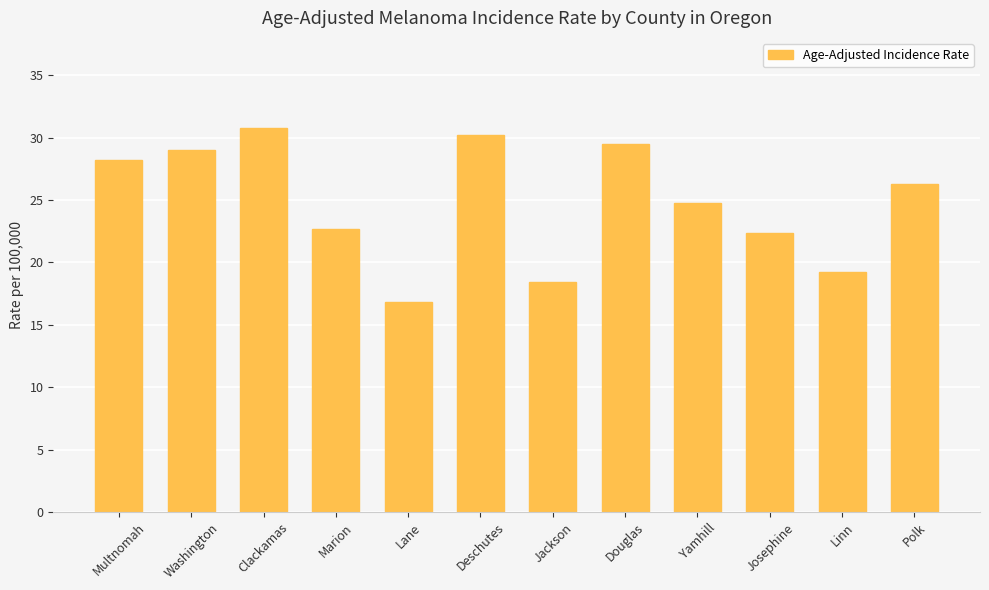

What is the label of the 5th bar from the left?

Lane